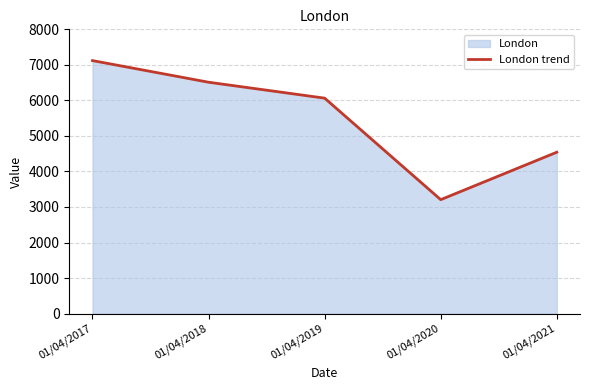

What is the ratio of the value at 01/04/2021 to the value at 01/04/2019?

0.7